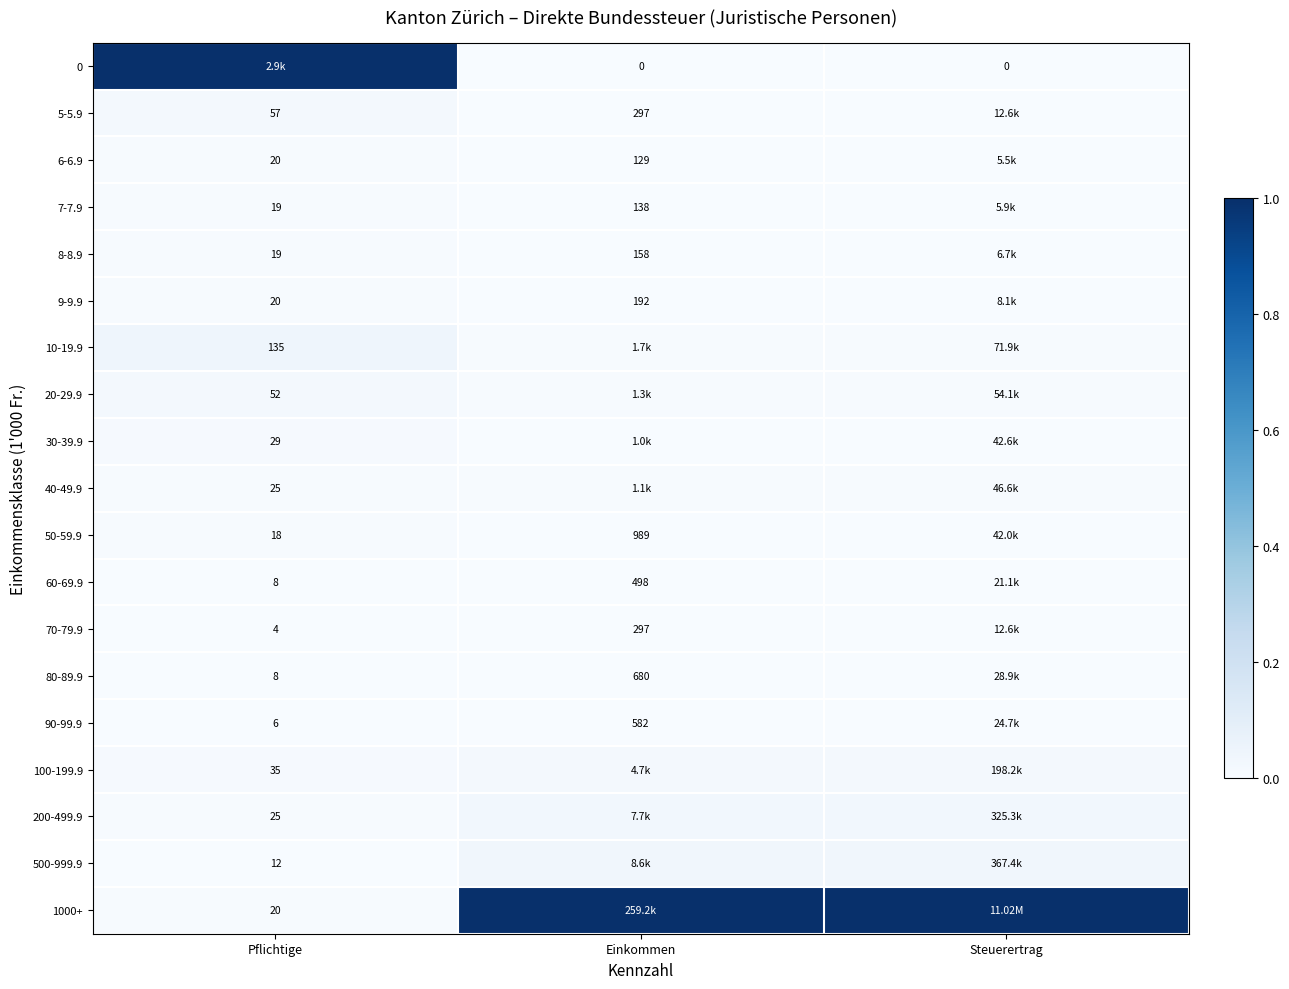

Rank the series by their maximum value, from highest to lowest.

0, 1000+, 10-19.9, 500-999.9, 200-499.9, 5-5.9, 100-199.9, 20-29.9, 30-39.9, 40-49.9, 6-6.9, 9-9.9, 7-7.9, 8-8.9, 50-59.9, 80-89.9, 90-99.9, 60-69.9, 70-79.9